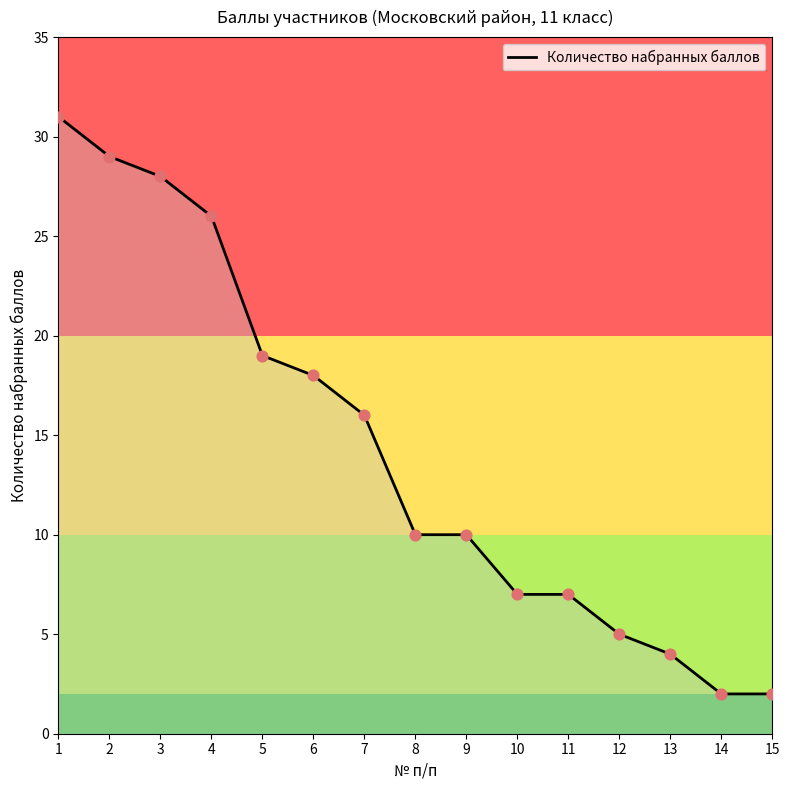

What is the ratio of the value at 12 to the value at 3?

0.2